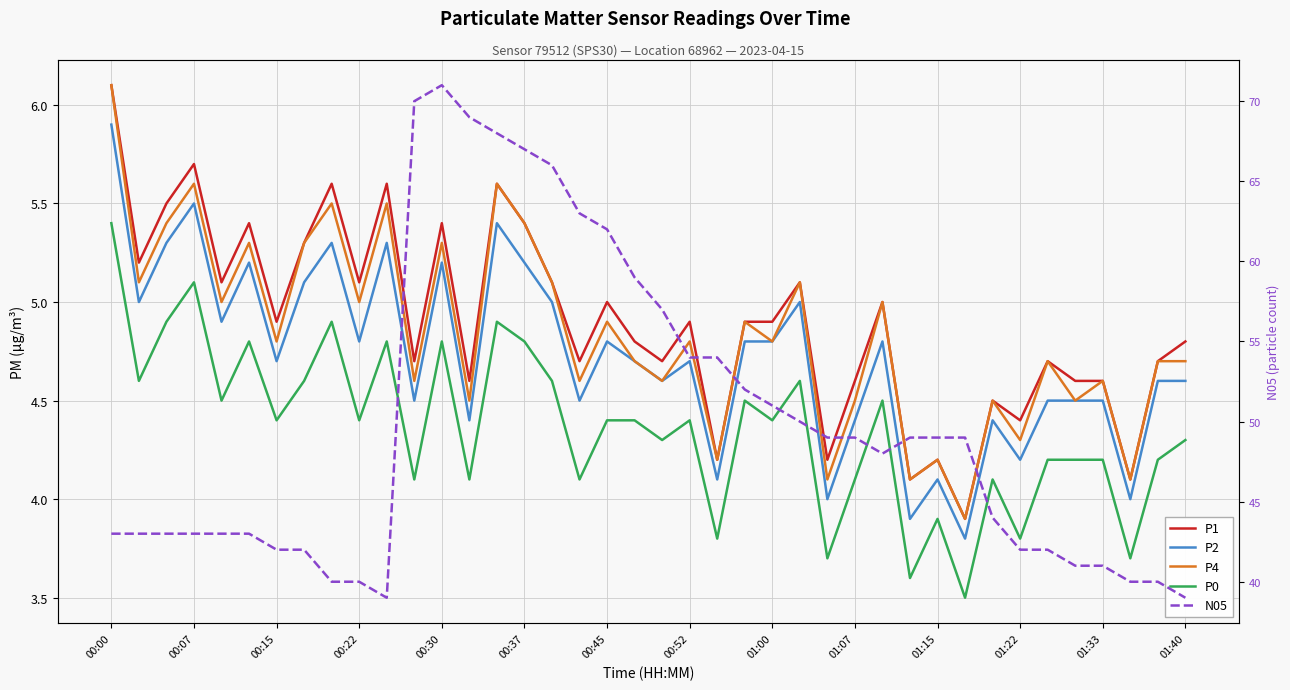

Which has a higher value, 01:07 or 00:30?

00:30